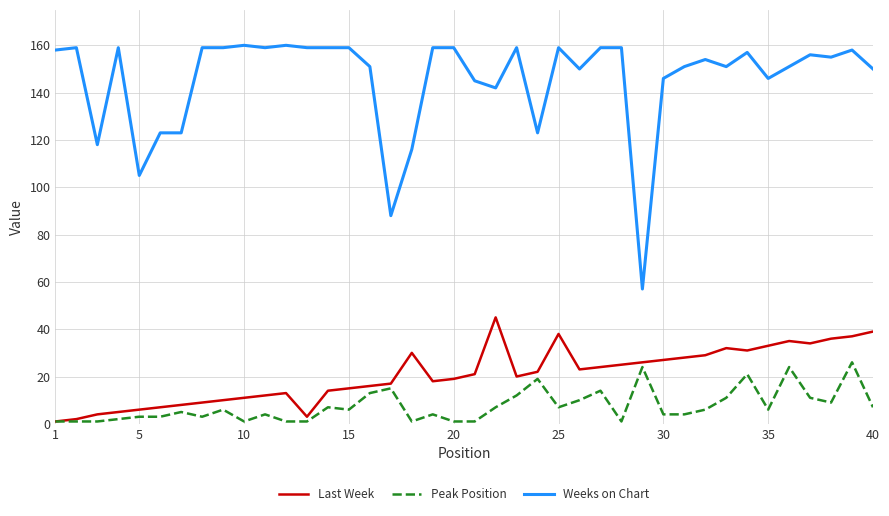

Which series has the widest spread of values?

Weeks on Chart